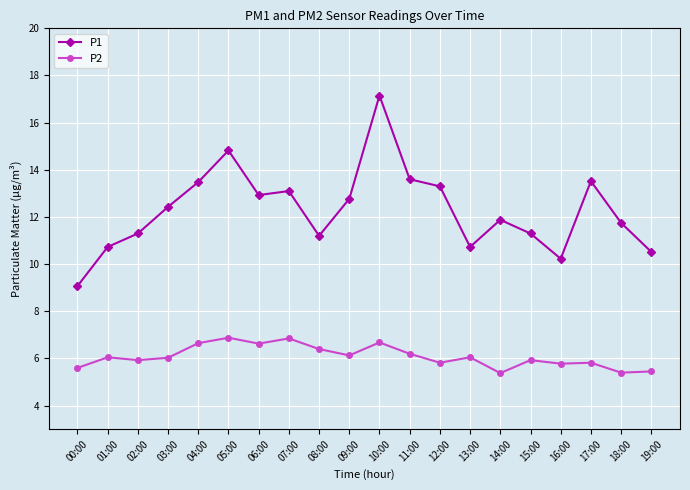

The value of P2 at 16:00 is 3.8. True or false?

False